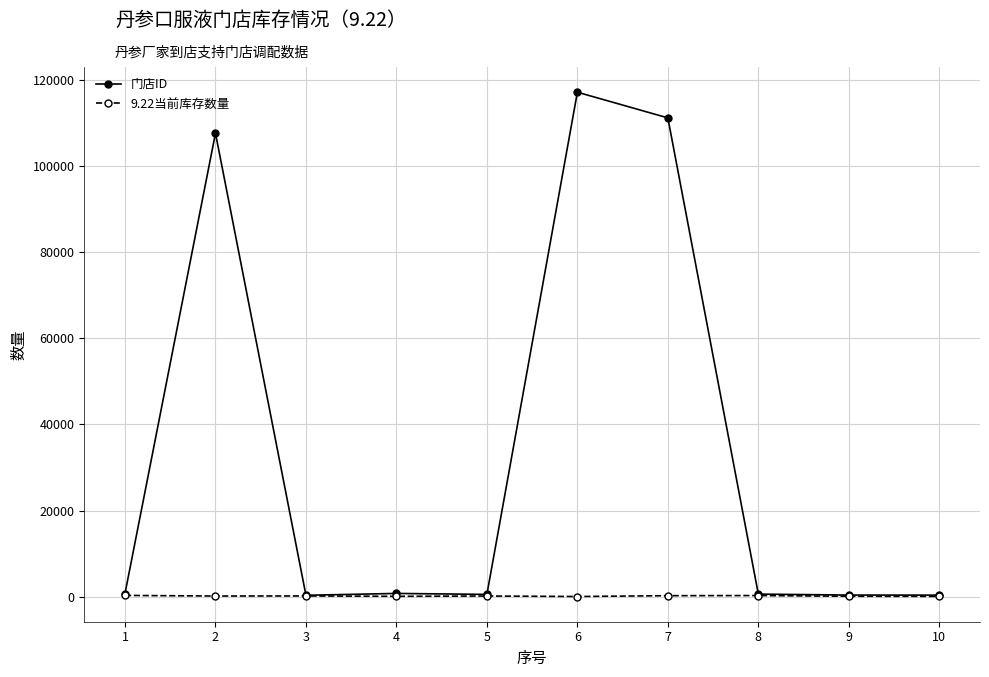

Which category has the highest value in the 门店ID series?

6